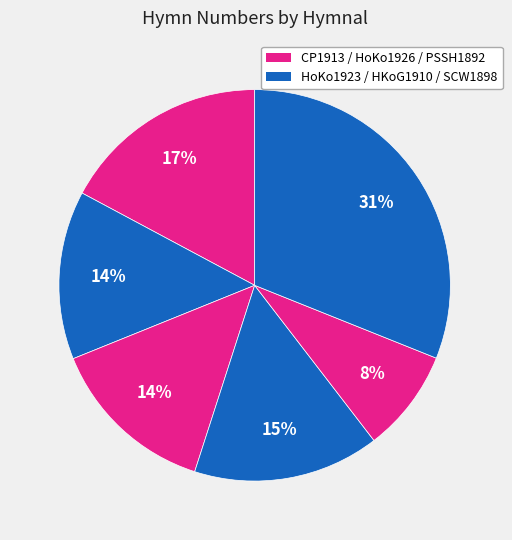

Is there a majority slice in this chart?

No